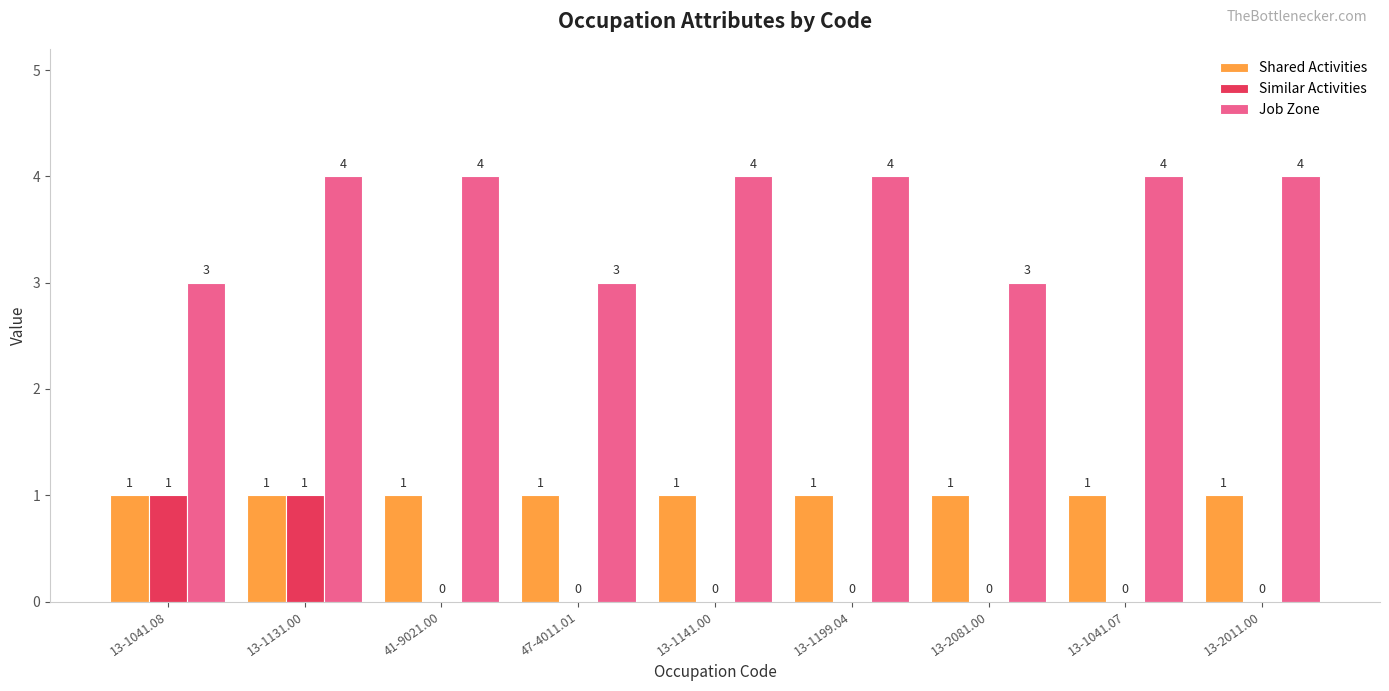

How many distinct data groups are displayed?

3